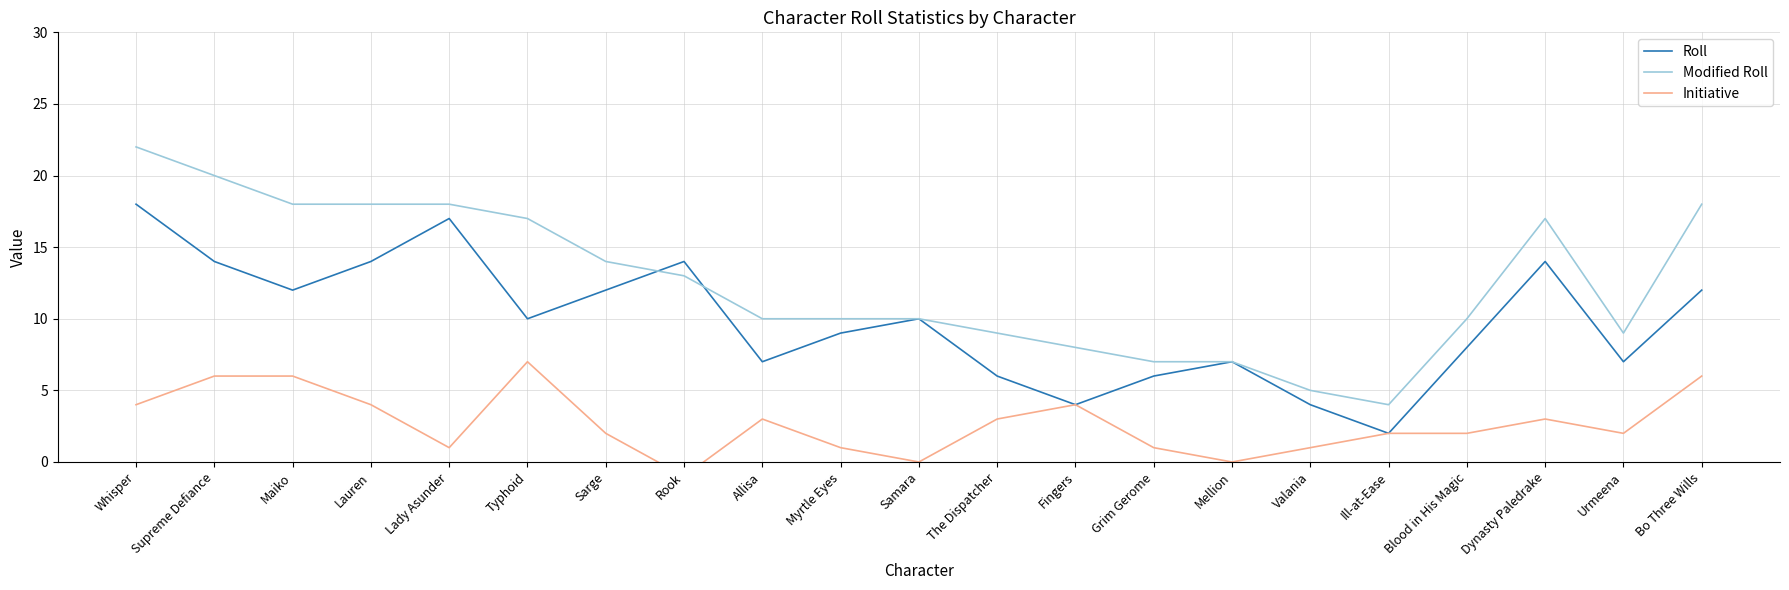

At which category does the chart reach its peak across all series?

Whisper